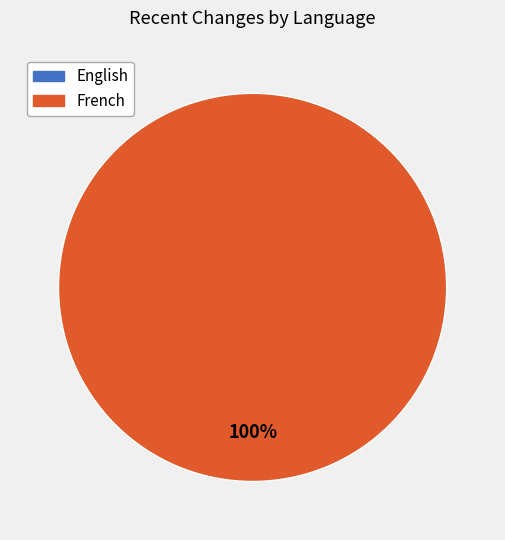

To the nearest percent, what is the difference between the largest and smallest slice percentages?

100%